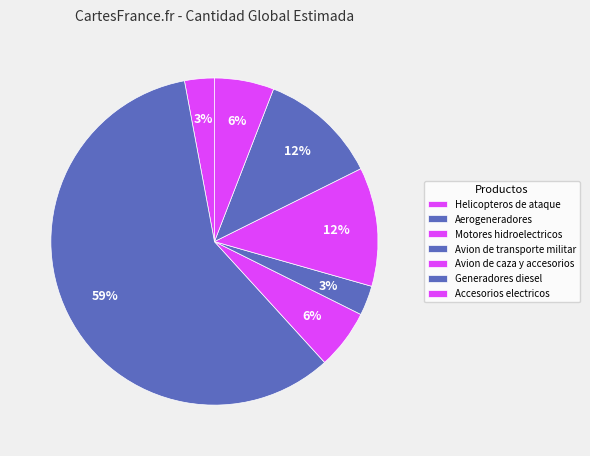

Which slice is the smallest?

Helicopteros de ataque